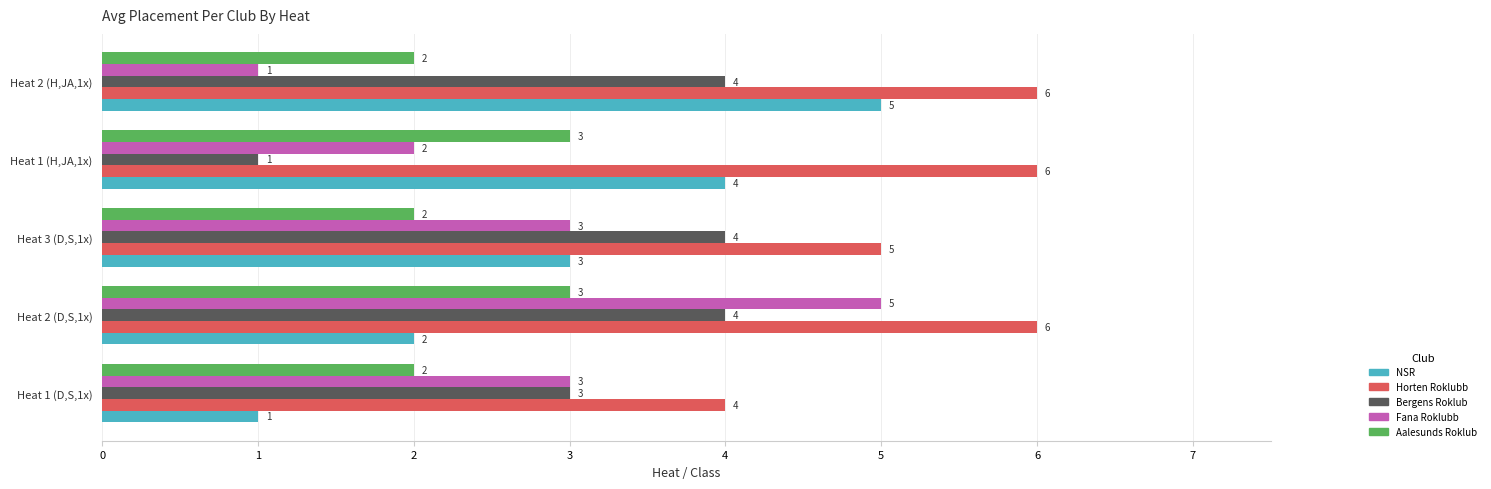

How many data points does each series have?

5